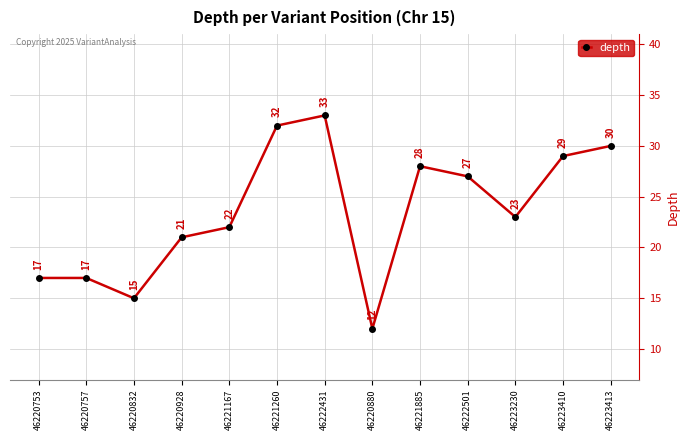

How many lines are shown in the chart?

1